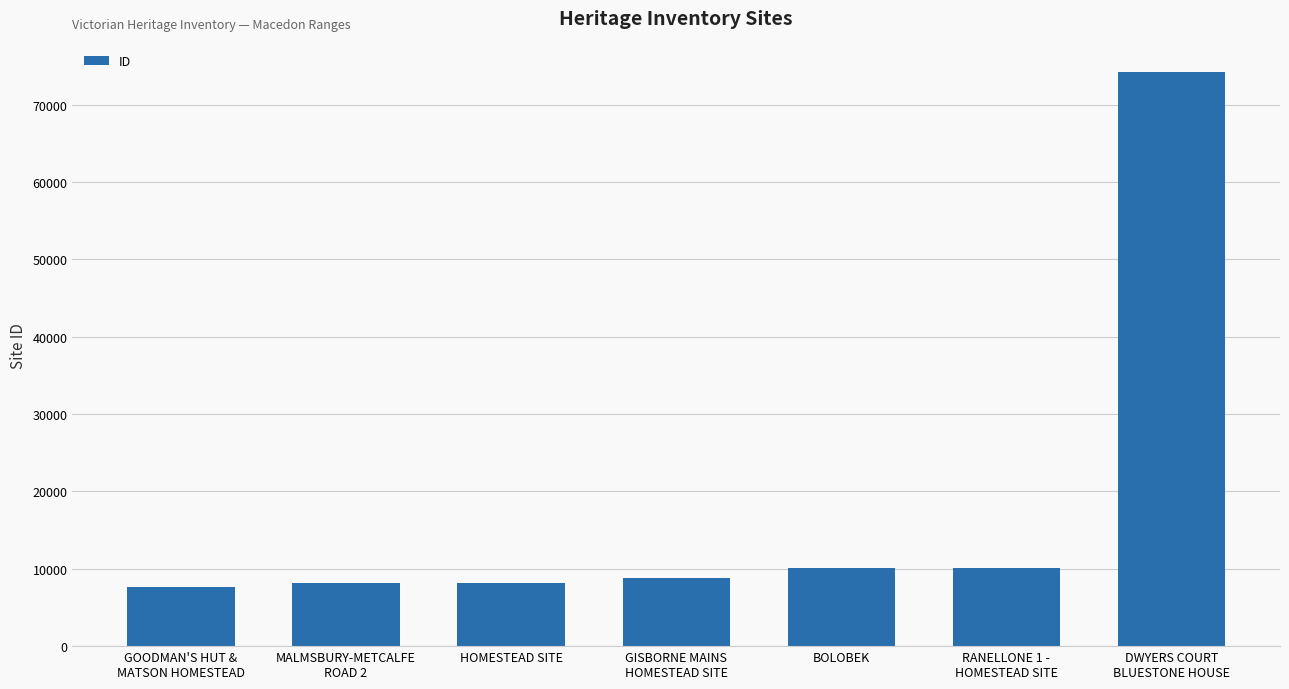

What is the average value?

18180